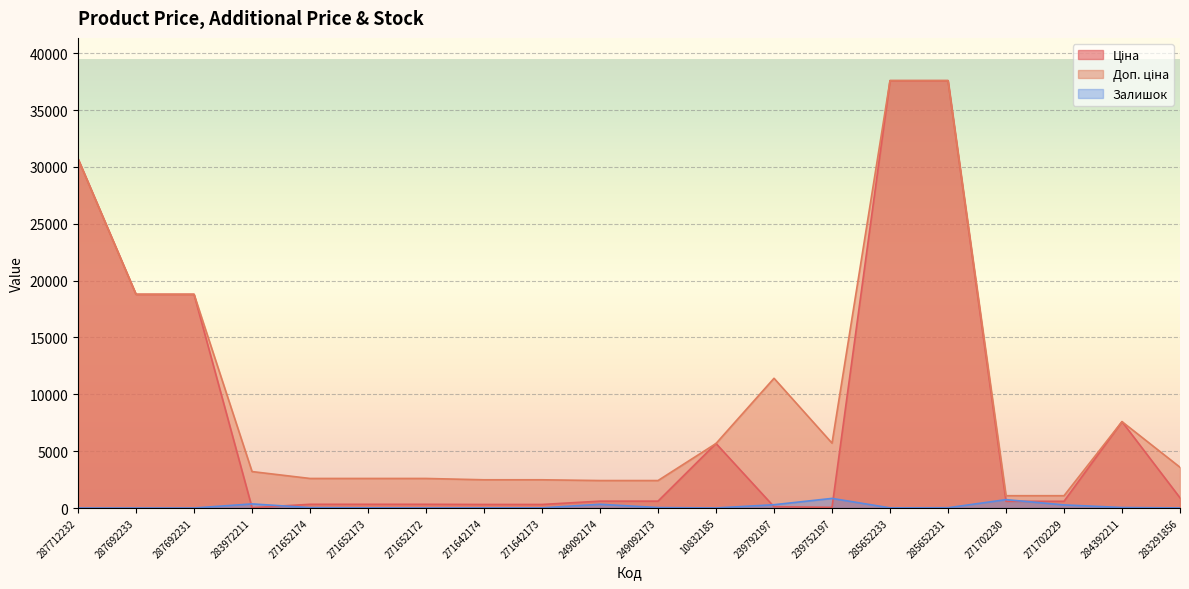

At which category is the sum across all series the highest?

285652231